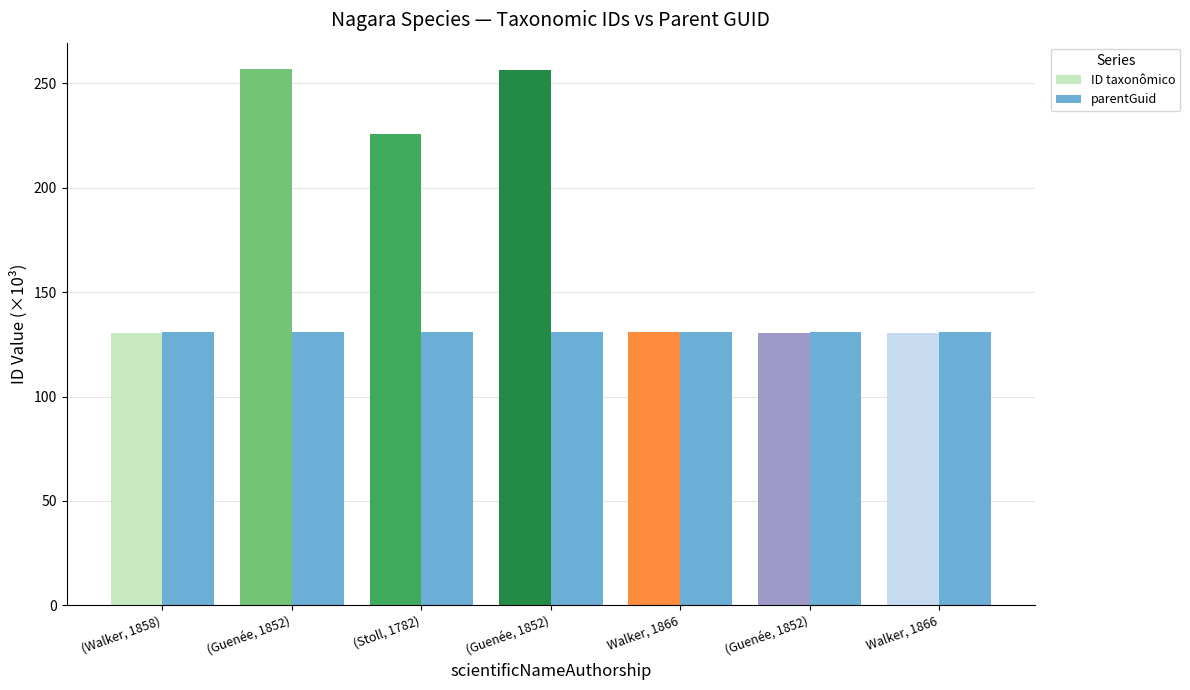

The ID taxonômico series shows 198.4 at (Guenée, 1852). True or false?

False